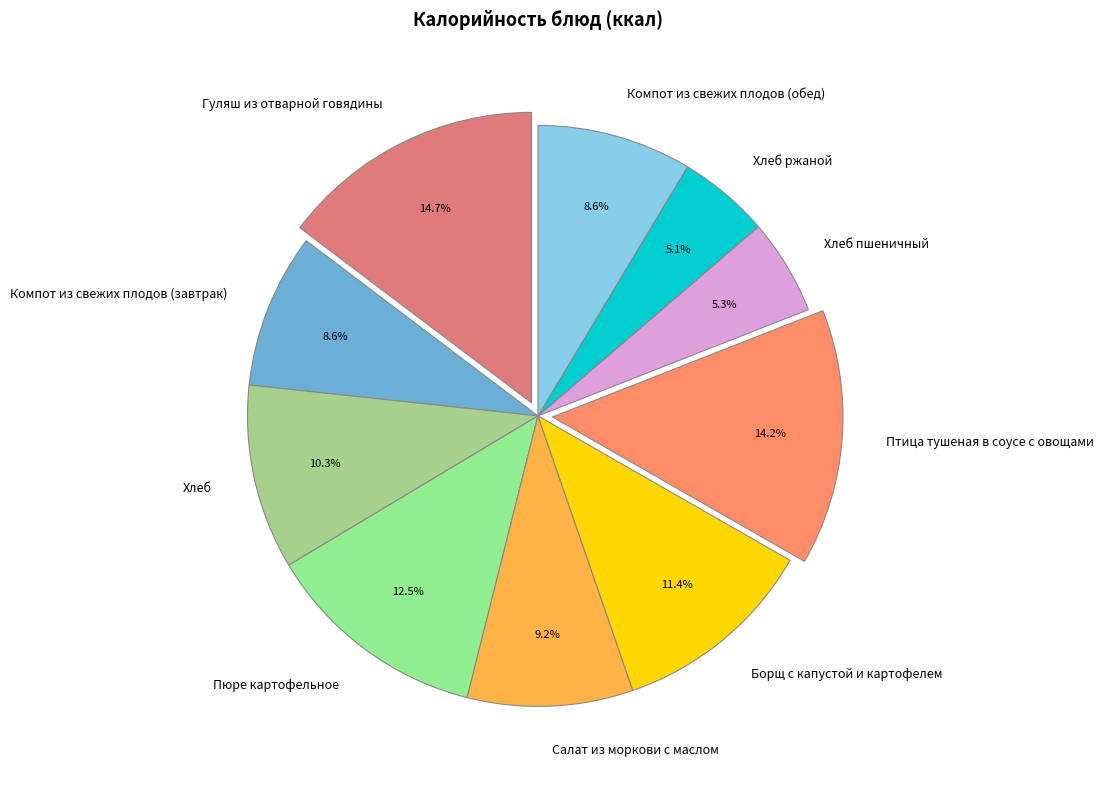

Is it true that Салат из моркови с маслом is 9% of the pie?

True